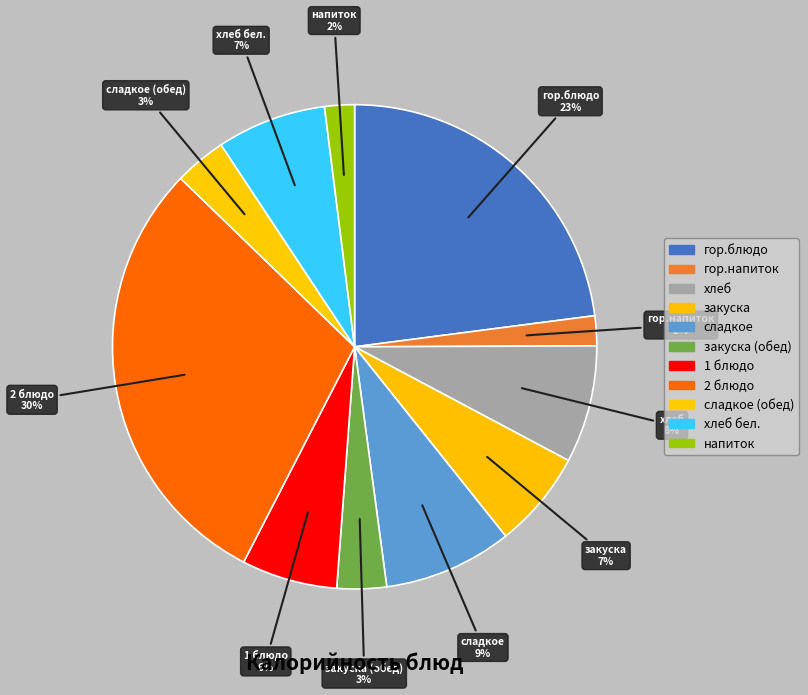

Count the number of slices in the pie.

11